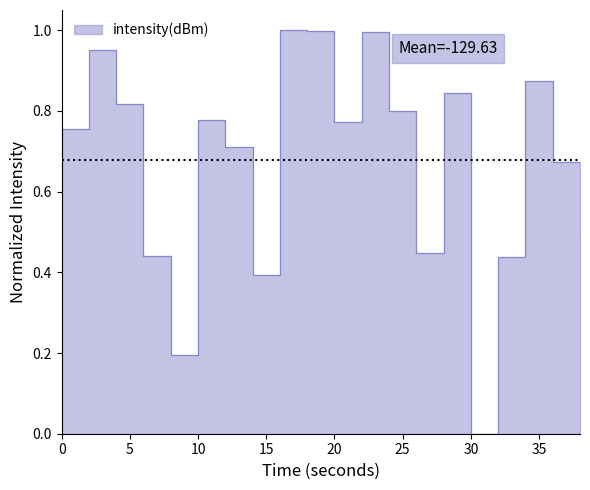

The chart shows a value of 0.4 at 32. True or false?

True